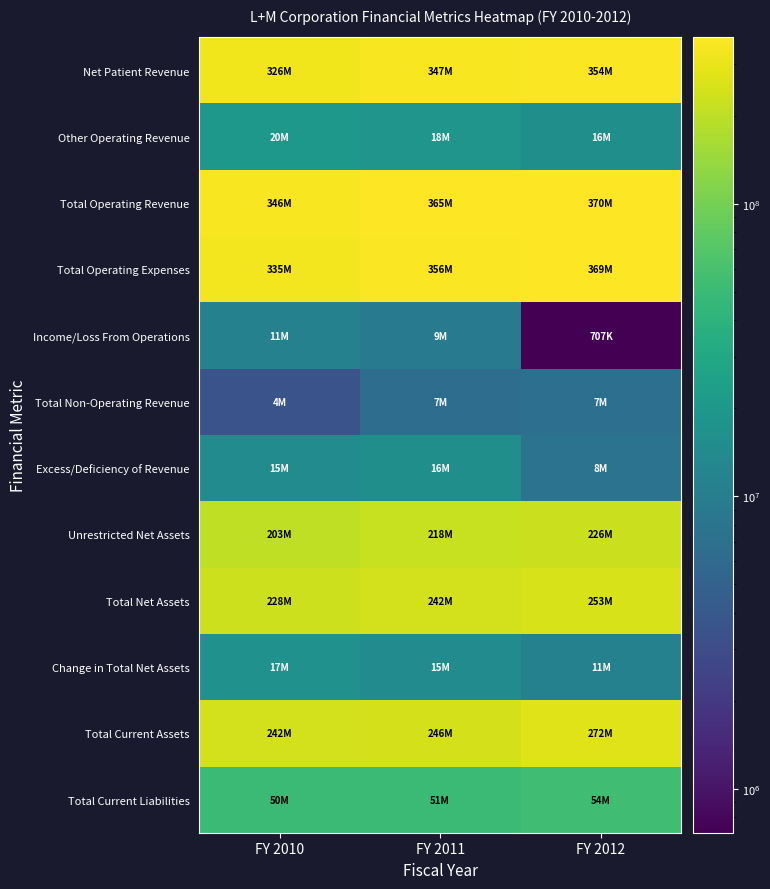

Rank the series at FY 2011 from highest to lowest value.

Total Operating Revenue, Total Operating Expenses, Net Patient Revenue, Total Current Assets, Total Net Assets, Unrestricted Net Assets, Total Current Liabilities, Other Operating Revenue, Excess/Deficiency of Revenue, Change in Total Net Assets, Income/Loss From Operations, Total Non-Operating Revenue